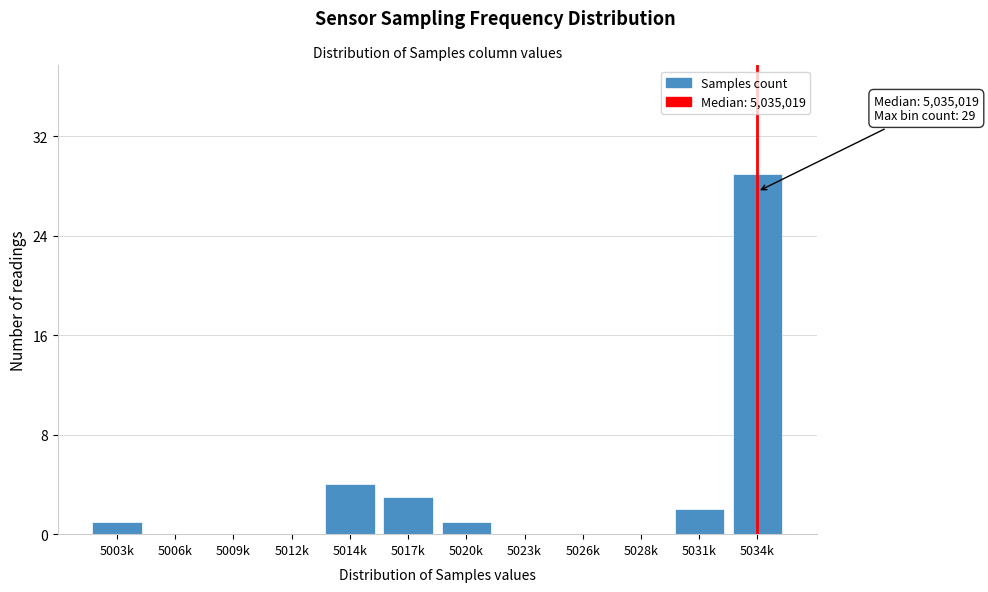

Reading left to right, what are all the values shown in this chart?

5003k=1	5006k=0	5009k=0	5012k=0	5014k=4	5017k=3	5020k=1	5023k=0	5026k=0	5028k=0	5031k=2	5034k=29